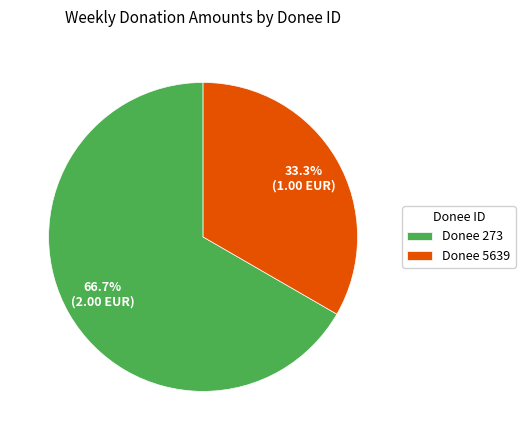

Count the number of slices in the pie.

2